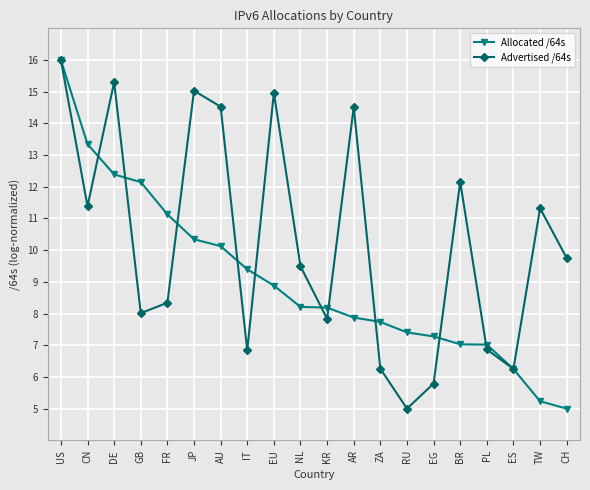

How many lines are shown in the chart?

2